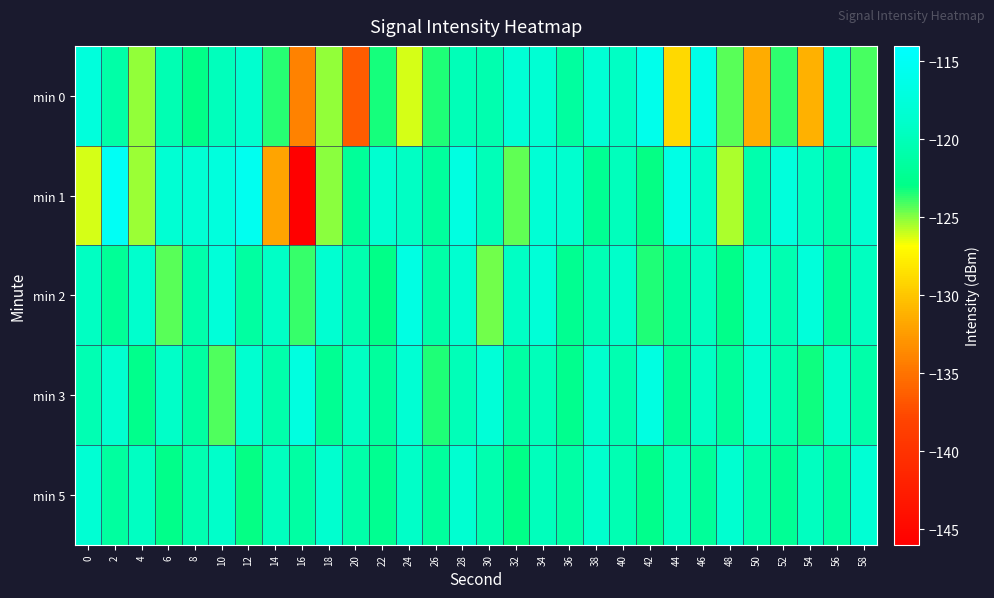

Reading right to left, extract all data points from this chart.

min 0: 58=-124.1	56=-119.2	54=-131.2	52=-123.7	50=-131.5	48=-124.3	46=-116.2	44=-128.9	42=-115.9	40=-119.4	38=-118.1	36=-121.5	34=-118.2	32=-118.0	30=-120.6	28=-120.0	26=-123.4	24=-126.2	22=-123.3	20=-136.4	18=-125.2	16=-134.1	14=-123.6	12=-118.5	10=-119.8	8=-122.9	6=-120.3	4=-125.1	2=-121.0	0=-117.3
min 1: 58=-118.4	56=-121.2	54=-119.5	52=-117.3	50=-120.7	48=-125.6	46=-118.9	44=-116.4	42=-123.1	40=-119.8	38=-122.3	36=-118.6	34=-117.9	32=-124.5	30=-120.1	28=-116.8	26=-121.7	24=-119.3	22=-118.5	20=-122.0	18=-125.1	16=-145.9	14=-131.9	12=-115.4	10=-117.2	8=-118.0	6=-118.2	4=-125.3	2=-115.0	0=-126.2
min 2: 58=-119.6	56=-121.9	54=-117.4	52=-120.5	50=-118.1	48=-122.8	46=-119.7	44=-121.6	42=-123.5	40=-118.9	38=-120.2	36=-122.4	34=-117.8	32=-119.3	30=-124.7	28=-118.5	26=-121.1	24=-116.7	22=-122.9	20=-120.6	18=-118.3	16=-123.8	14=-119.2	12=-121.4	10=-117.6	8=-120.8	6=-124.3	4=-118.7	2=-122.1	0=-119.5
min 3: 58=-121.0	56=-118.9	54=-123.2	52=-120.7	50=-118.5	48=-121.8	46=-119.3	44=-122.1	42=-116.8	40=-120.4	38=-118.7	36=-122.6	34=-119.9	32=-121.3	30=-117.8	28=-120.1	26=-123.4	24=-118.2	22=-121.7	20=-119.5	18=-122.3	16=-116.9	14=-120.8	12=-118.4	10=-124.2	8=-121.5	6=-119.1	4=-122.7	2=-118.6	0=-120.3
min 5: 58=-118.1	56=-121.4	54=-119.6	52=-122.2	50=-120.8	48=-118.4	46=-121.9	44=-119.5	42=-122.7	40=-120.3	38=-118.7	36=-121.2	34=-119.8	32=-123.0	30=-120.6	28=-118.3	26=-121.7	24=-119.1	22=-122.4	20=-120.9	18=-118.6	16=-121.3	14=-119.7	12=-123.1	10=-118.9	8=-120.5	6=-122.8	4=-119.4	2=-121.6	0=-118.2